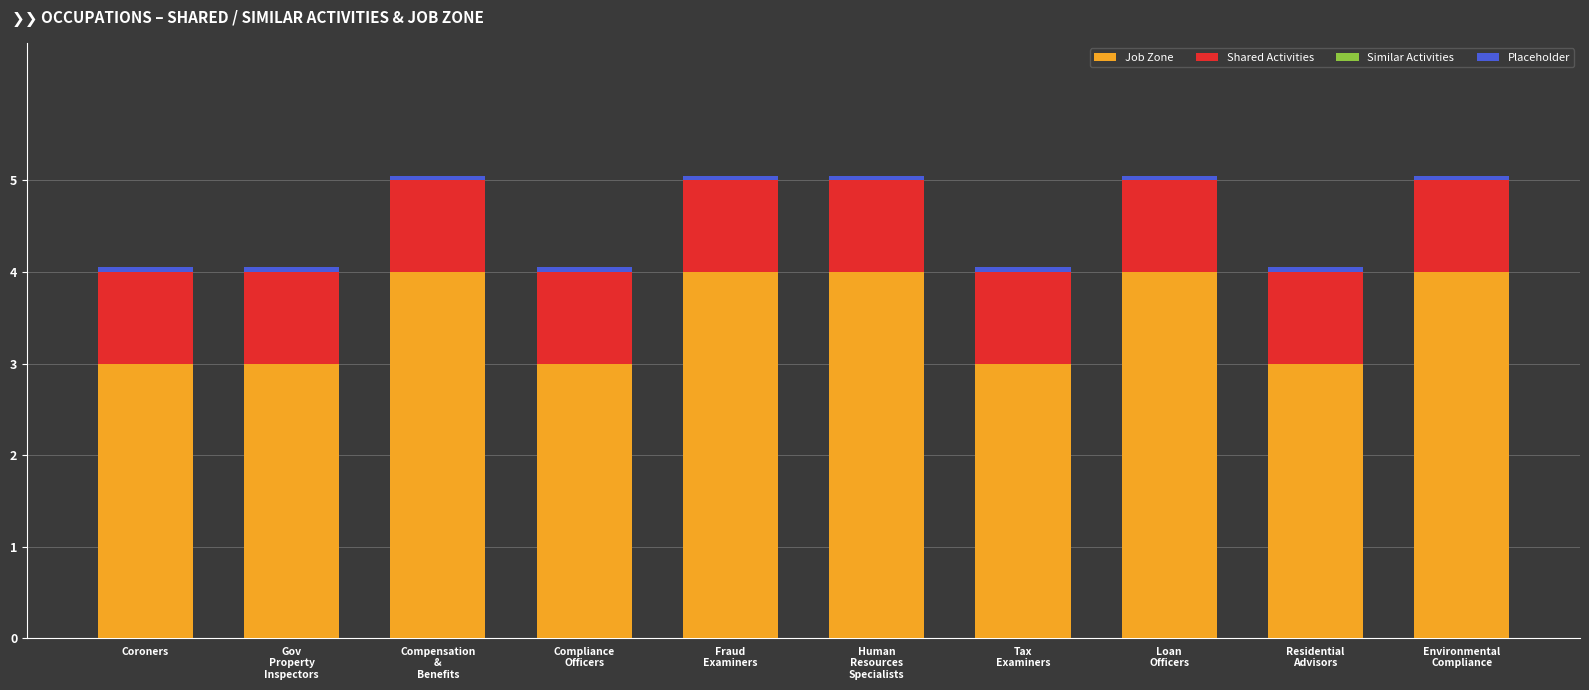

What is the maximum value for Job Zone?

4.0